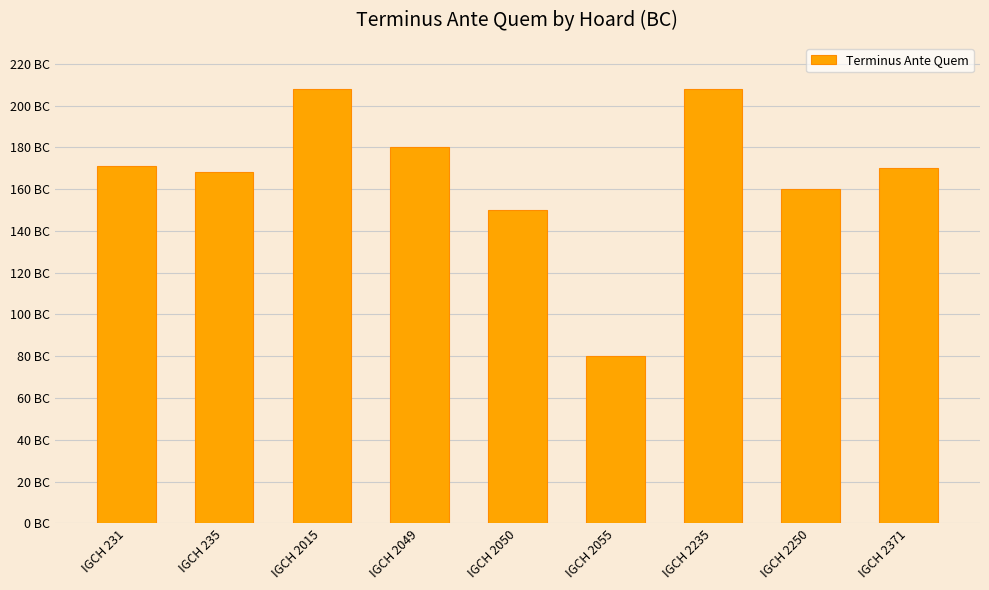

Rank the categories by value from lowest to highest.

IGCH 2055, IGCH 2050, IGCH 2250, IGCH 235, IGCH 2371, IGCH 231, IGCH 2049, IGCH 2015, IGCH 2235